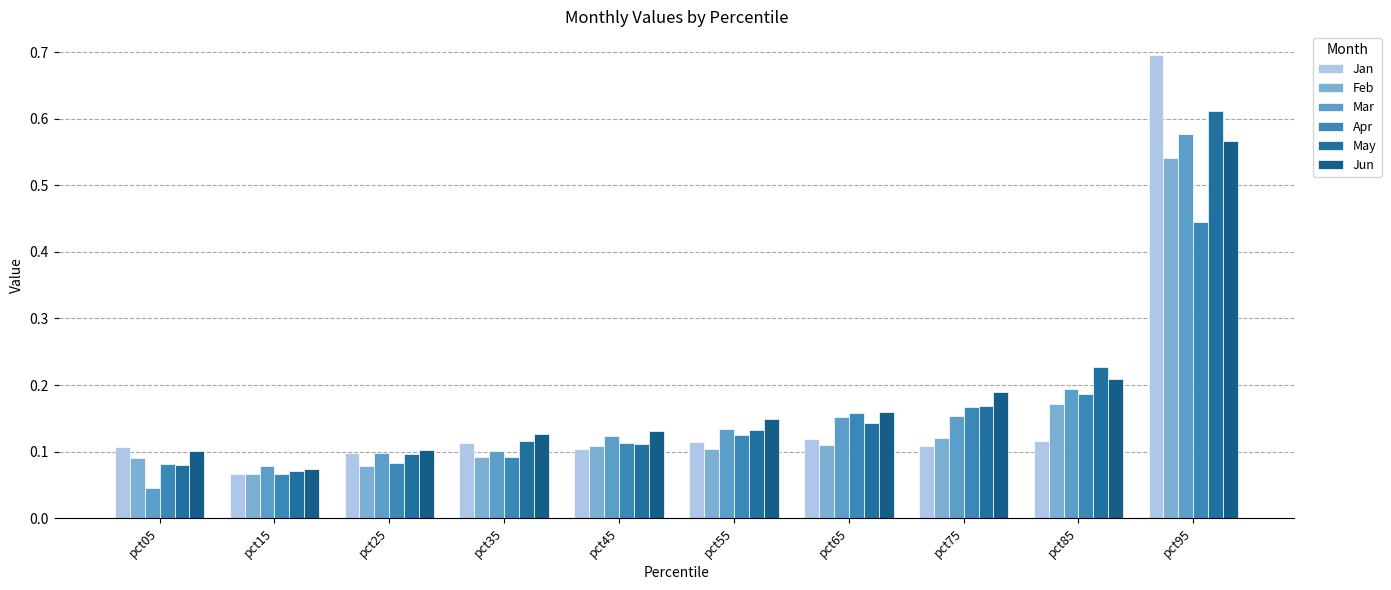

How many data points does each series have?

10